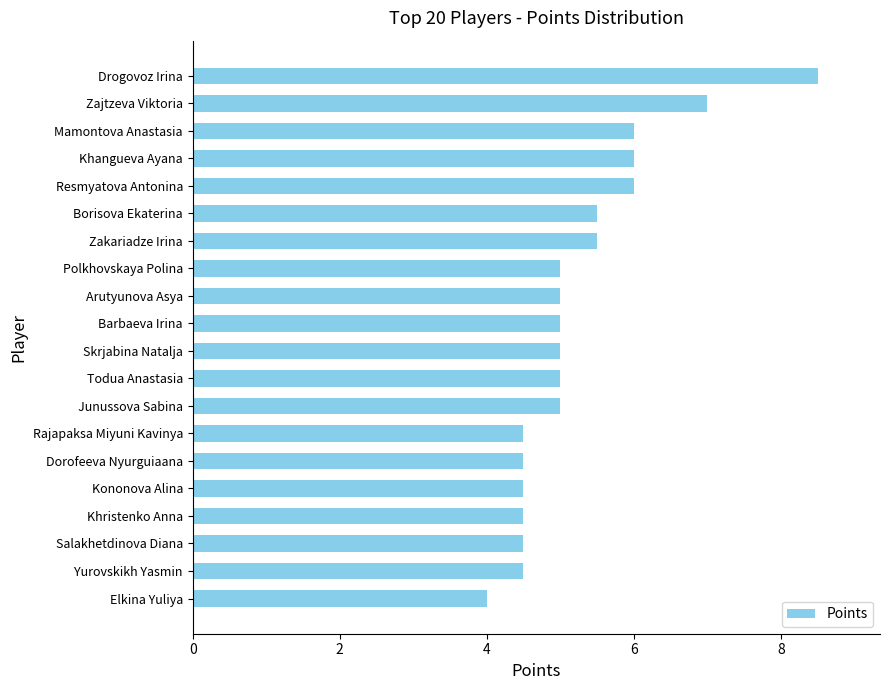

What is the greatest value displayed?

8.5